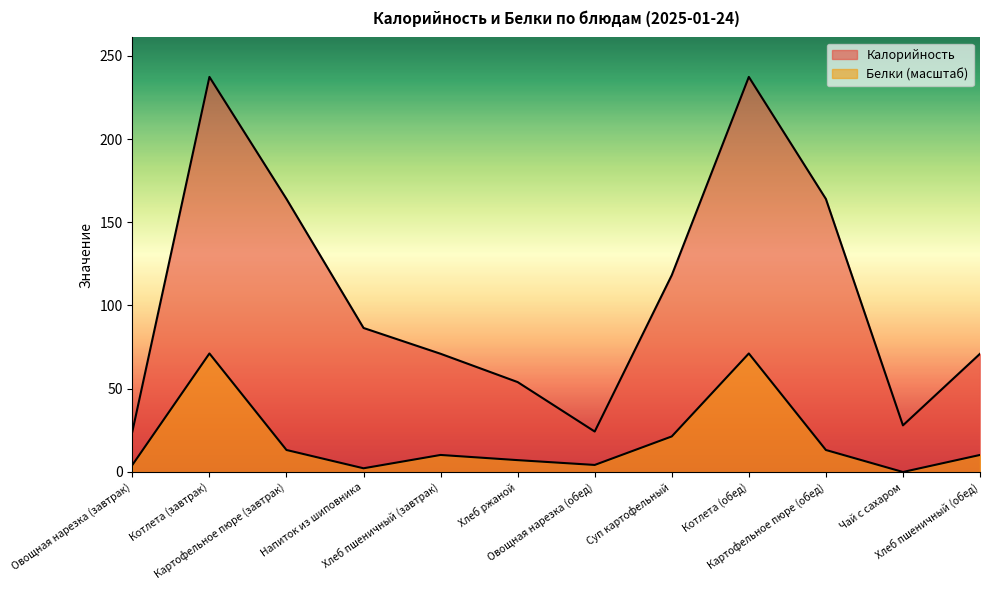

How many lines are shown in the chart?

2